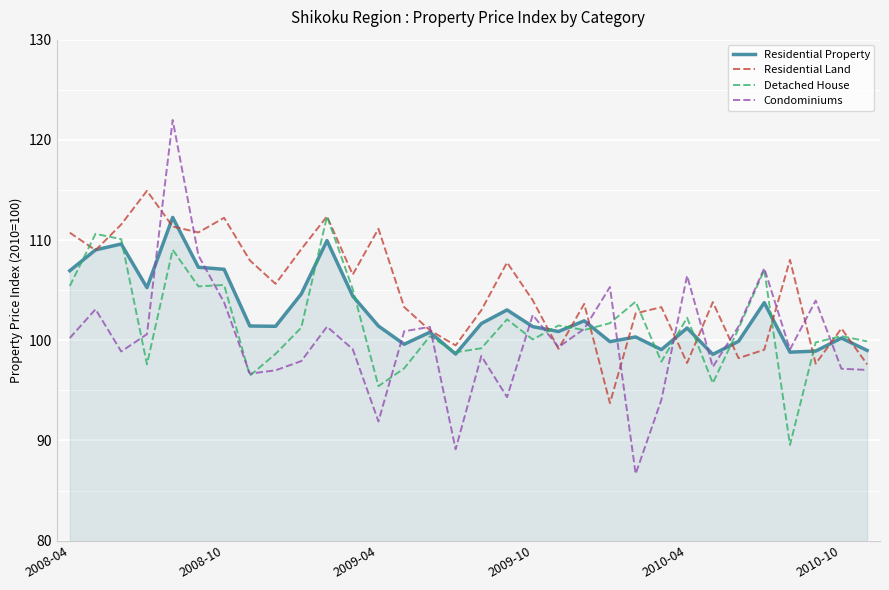

True or false: Residential Land has more than 2 points higher than both neighbors.

True